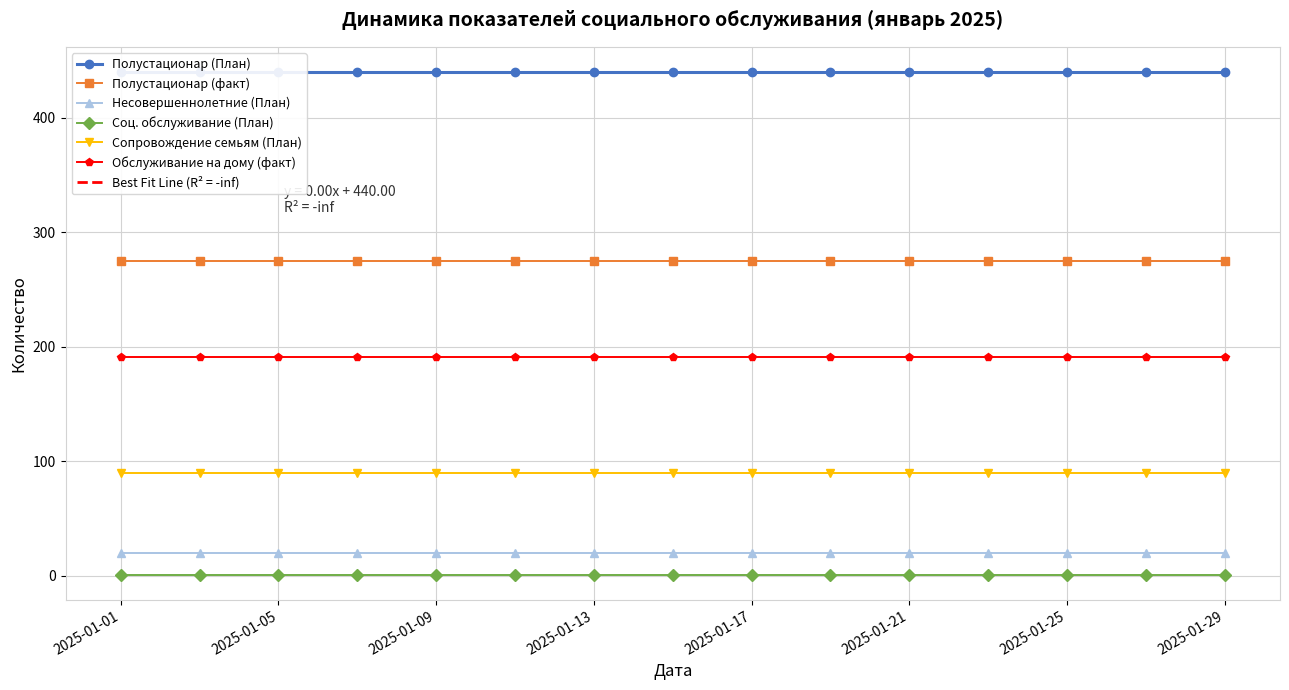

Which category has the highest value in the Соц. обслуживание (План) series?

2025-01-01